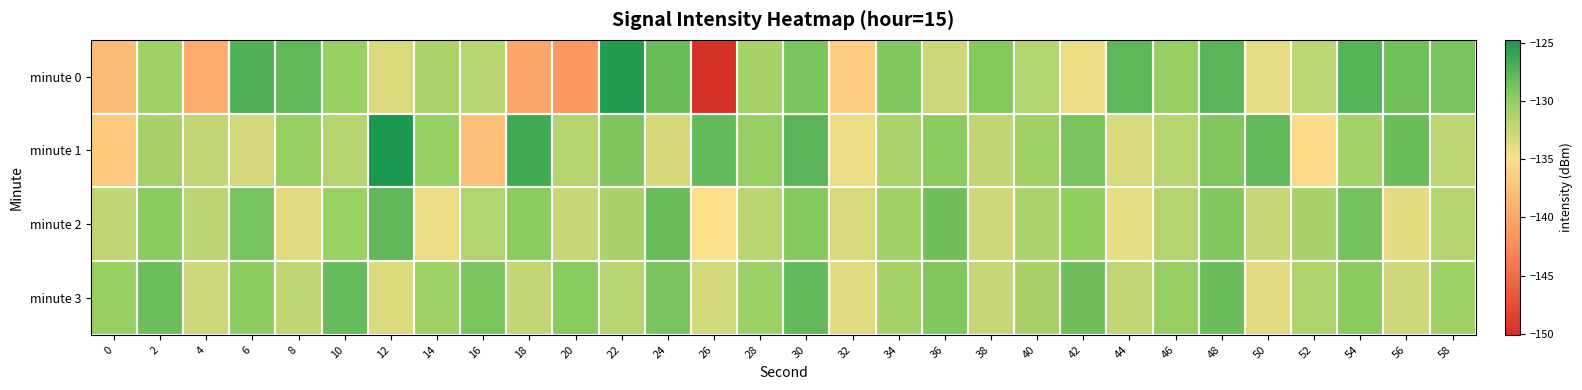

Count the number of data series in this chart.

4